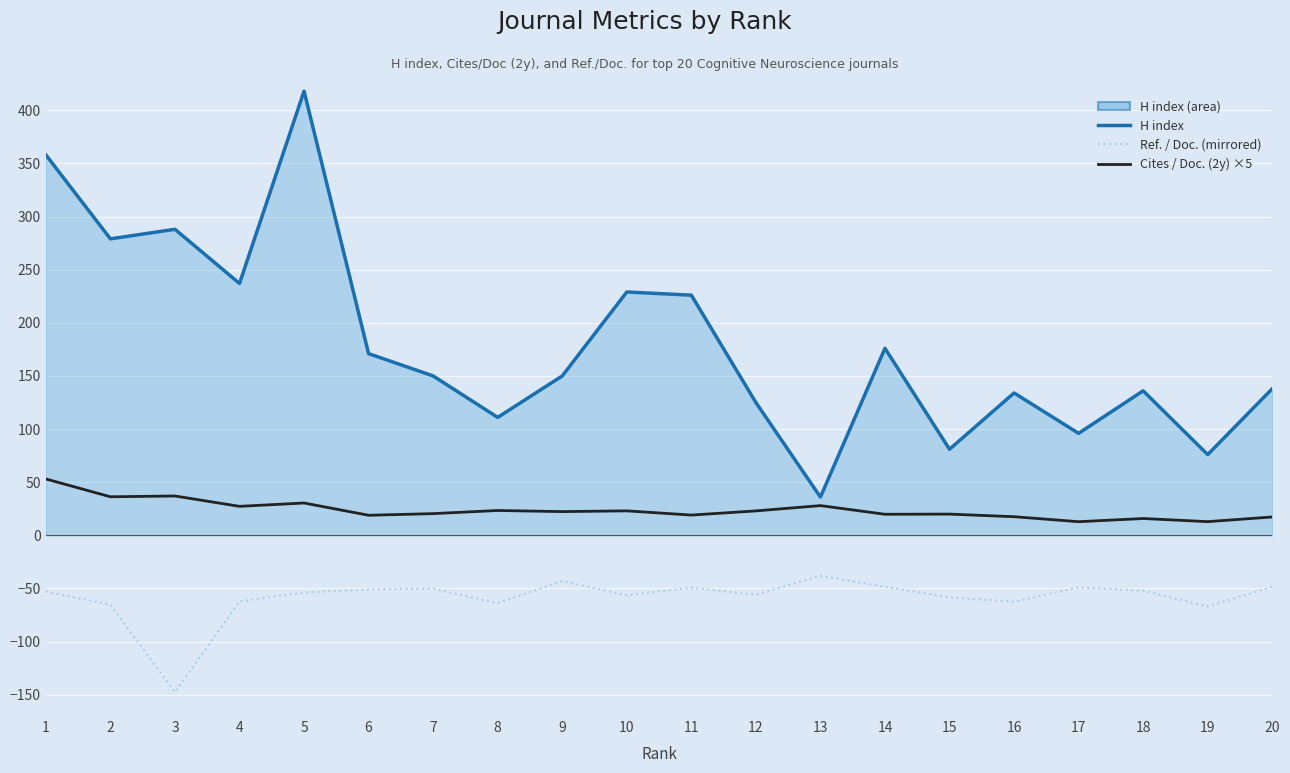

Which label corresponds to the largest value in the chart?

5